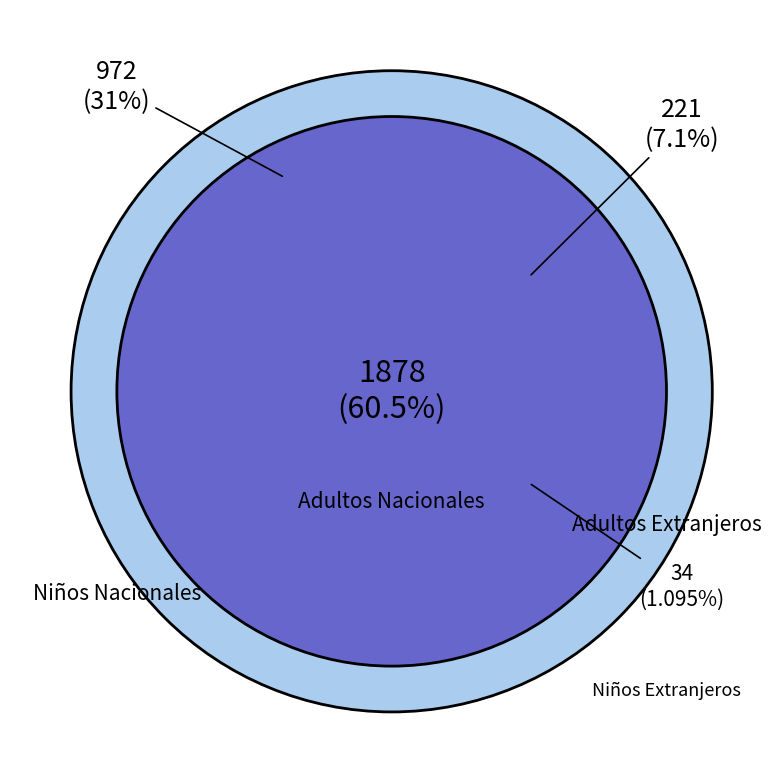

Which category has the biggest portion of the pie?

Adultos Nacionales